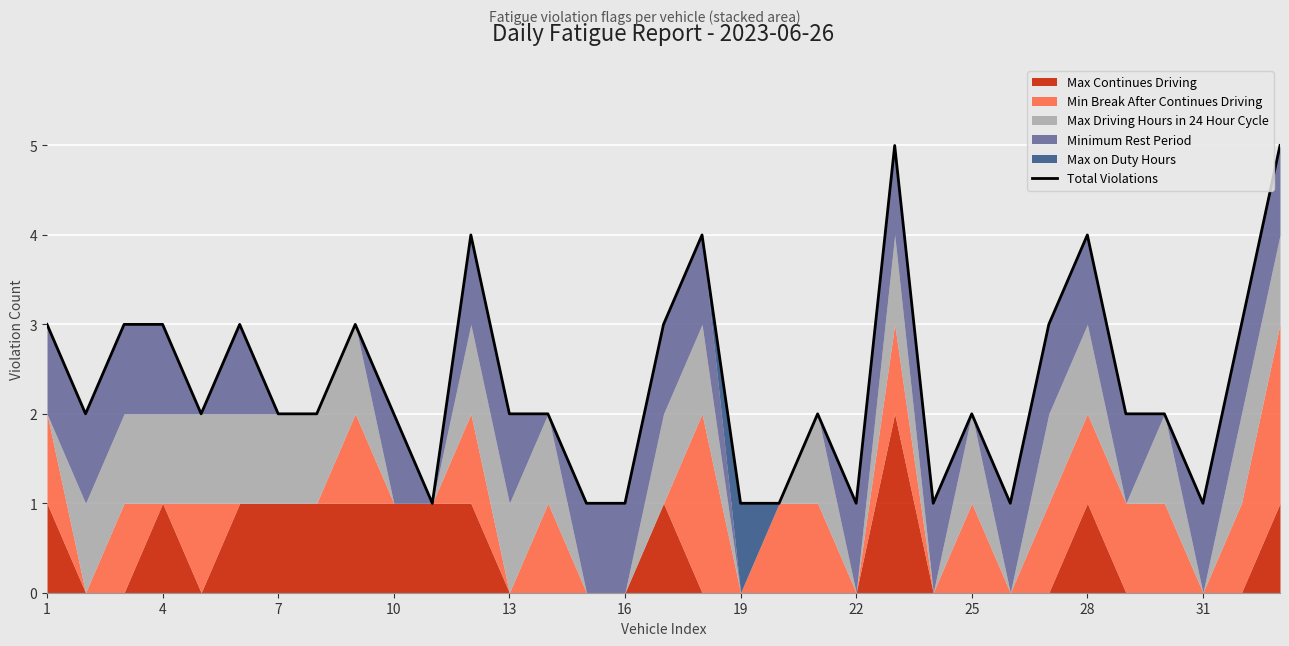

How many values exceed 2?

13